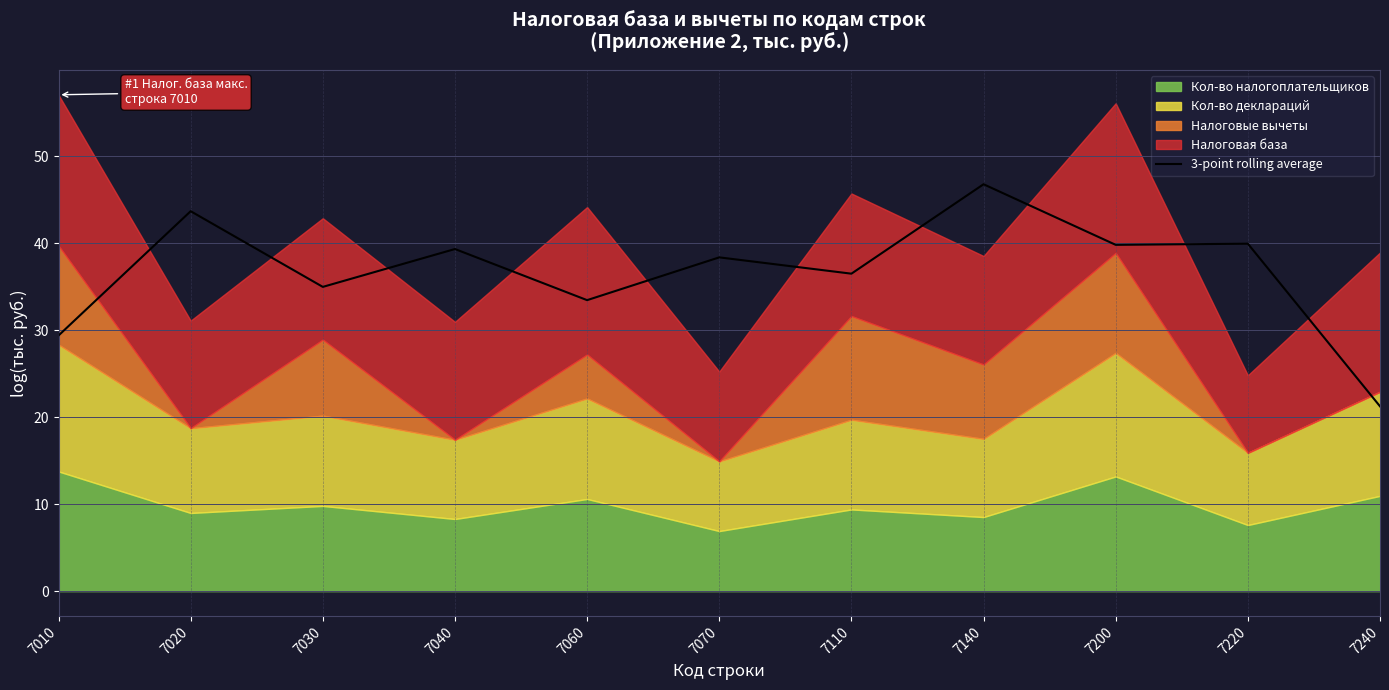

Where is the data nearest to the value 34?

7060